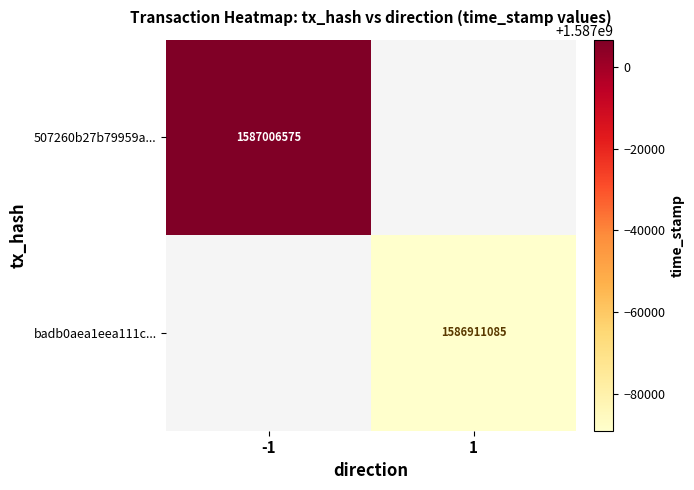

Is the value of badb0aea1eea111c... at 1 greater than the value of 507260b27b79959a... at -1?

No